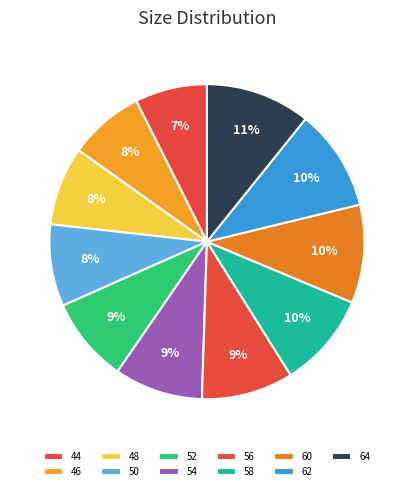

To the nearest percent, what portion does 46 represent?

8%